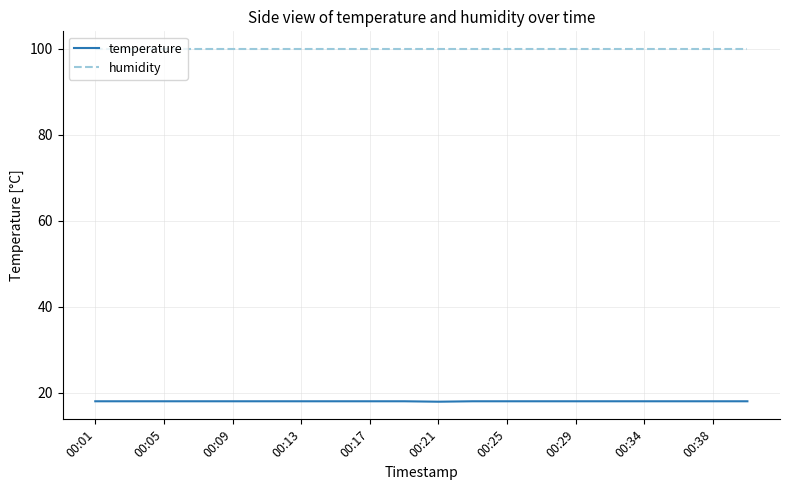

True or false: temperature and humidity cross at least once.

False